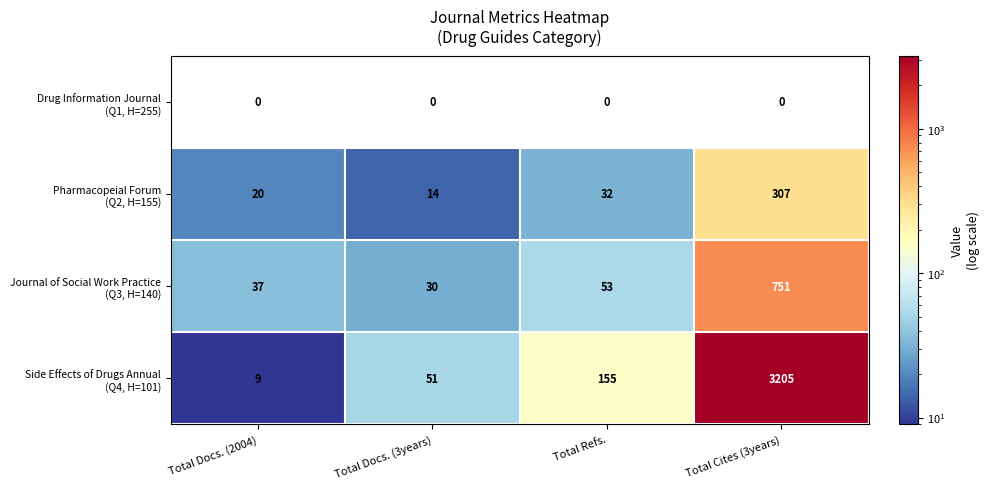

What is the spread (max minus min) of values at Total Refs.?

155